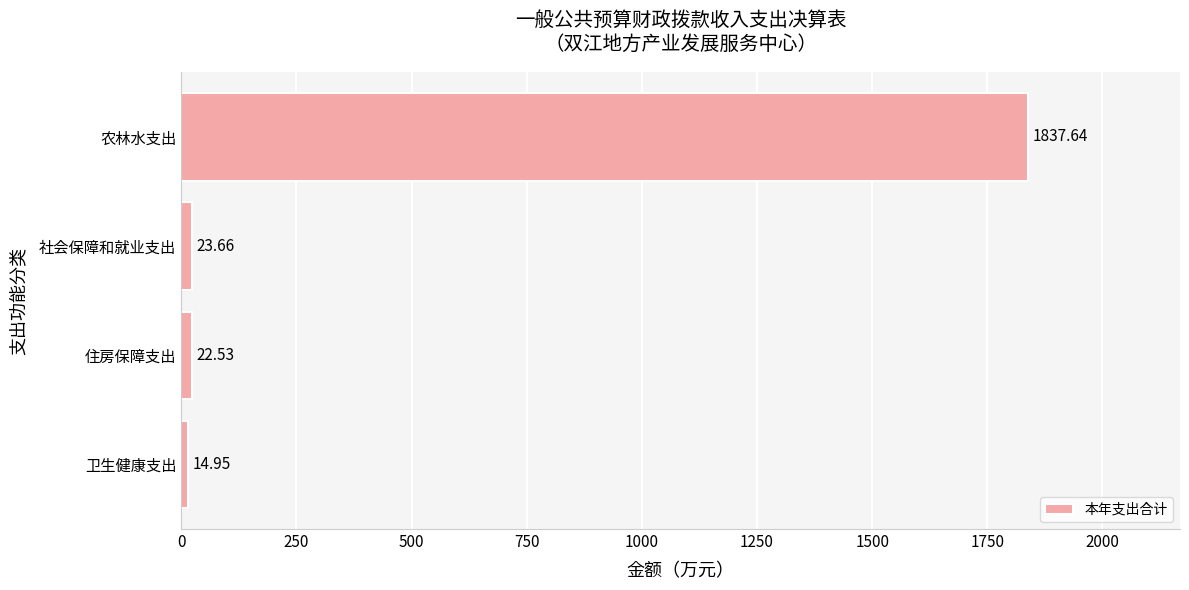

List the labels in order of value, smallest first.

卫生健康支出, 住房保障支出, 社会保障和就业支出, 农林水支出